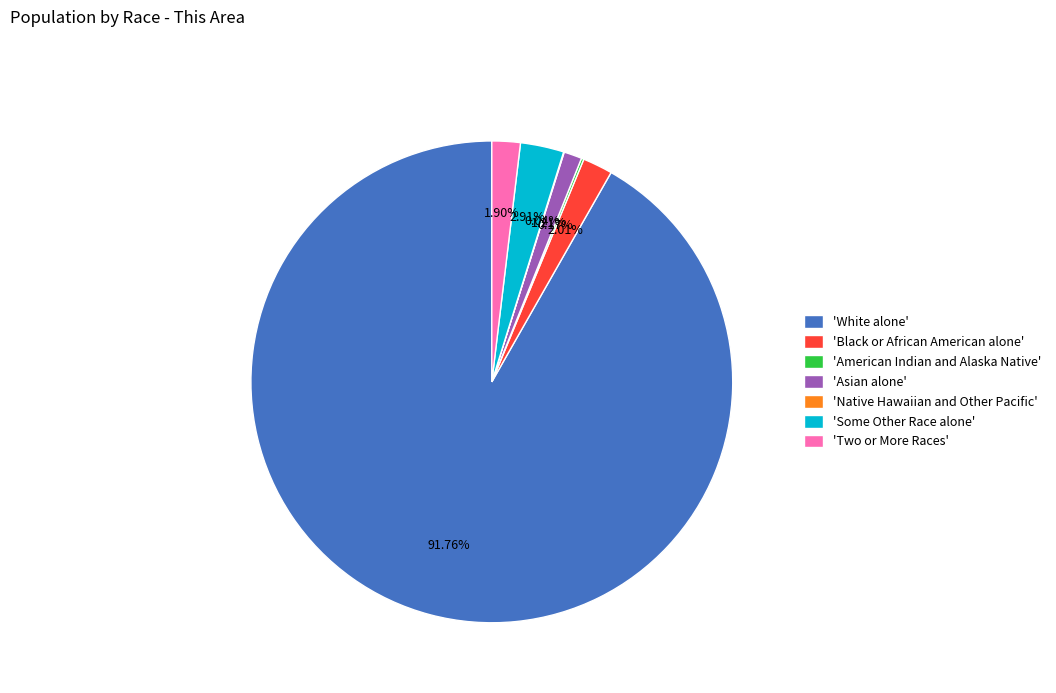

Combined, do 'Black or African American alone' and 'Two or More Races' account for over 50%?

No